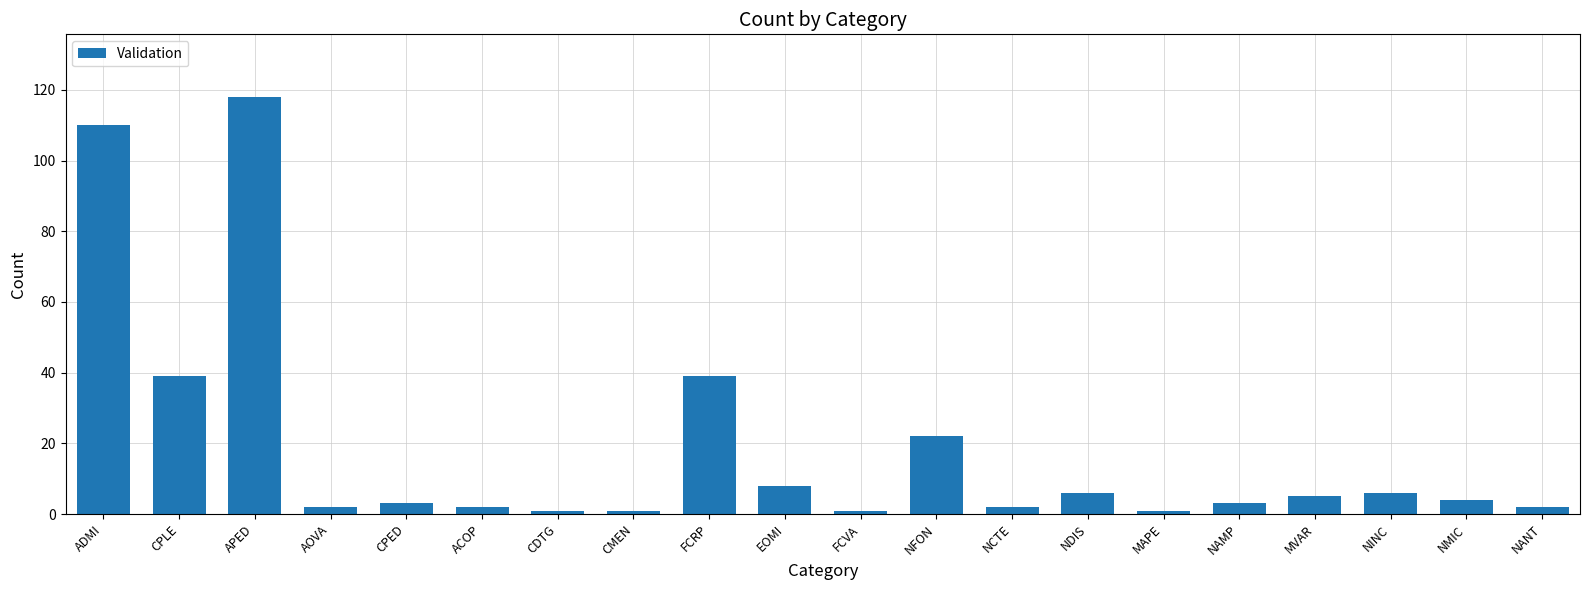

What is the difference between the maximum and second lowest values?

117